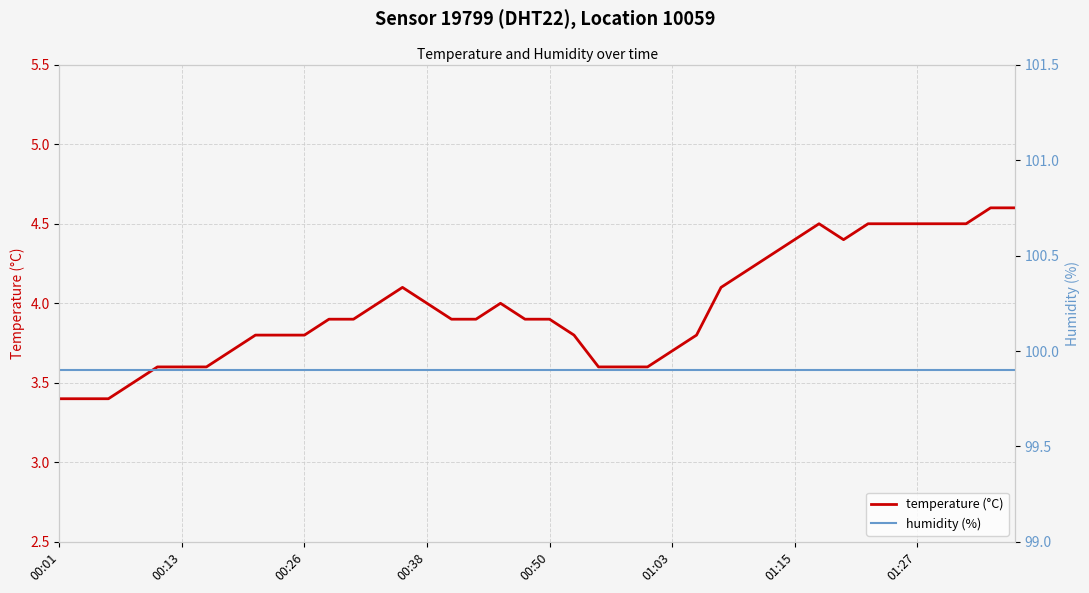

Which label corresponds to the smallest value in the chart?

00:01